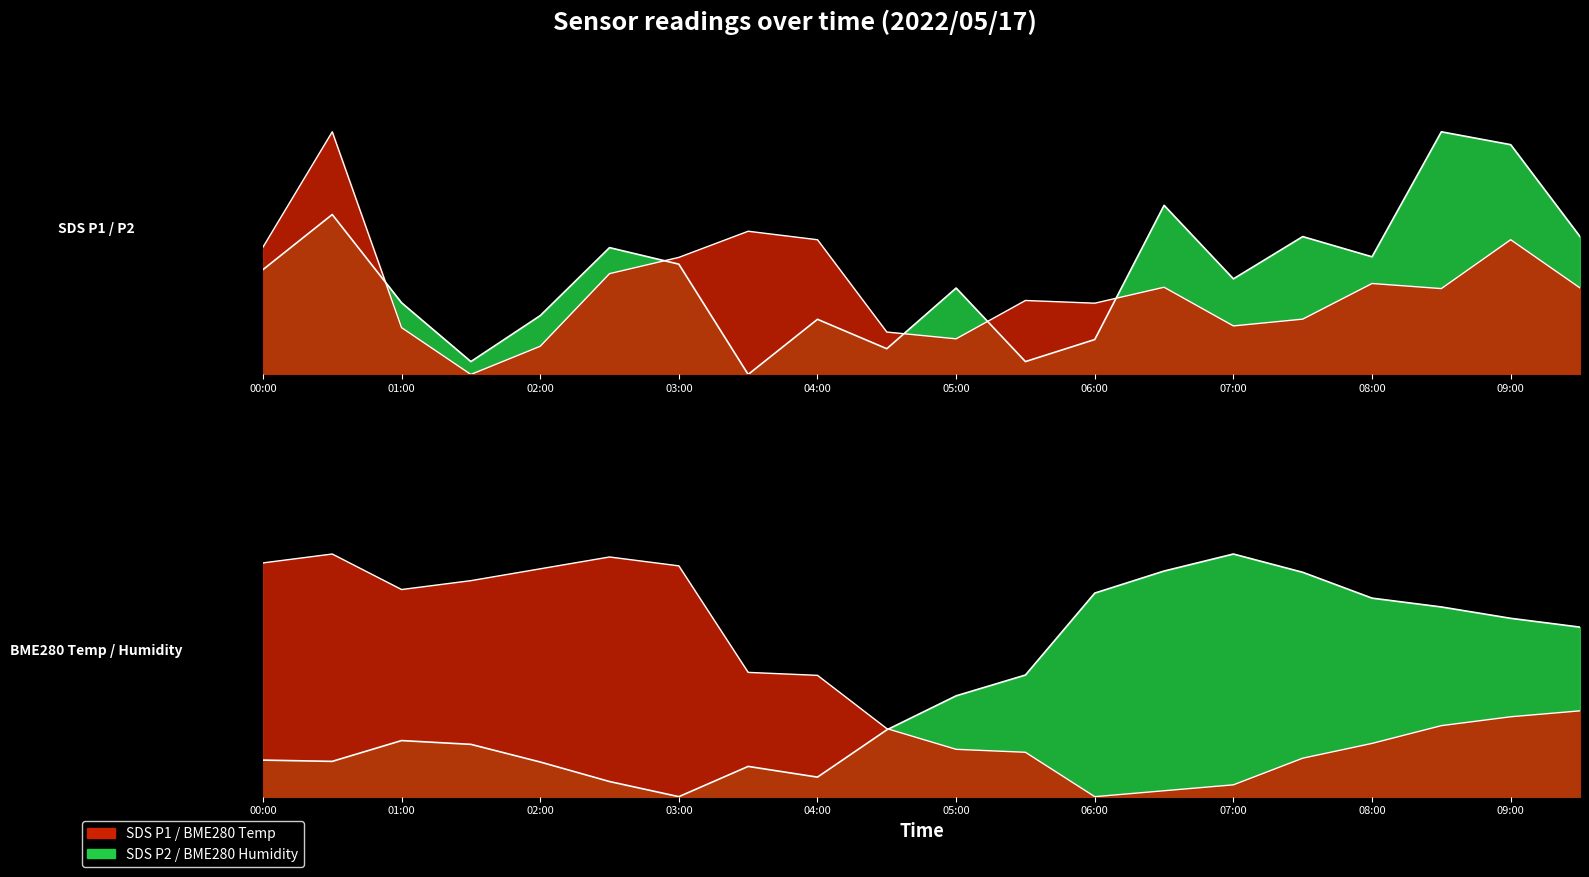

In SDS P1 line, how many points are higher than both neighbors (excluding endpoints)?

6